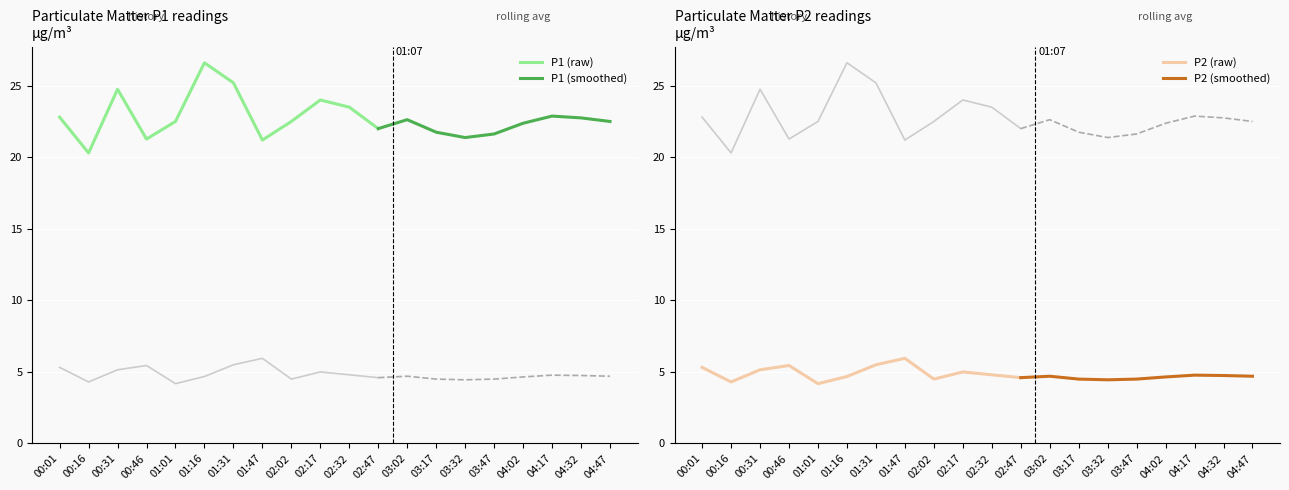

Between 01:47 and 02:47, which series saw the biggest shift?

P2